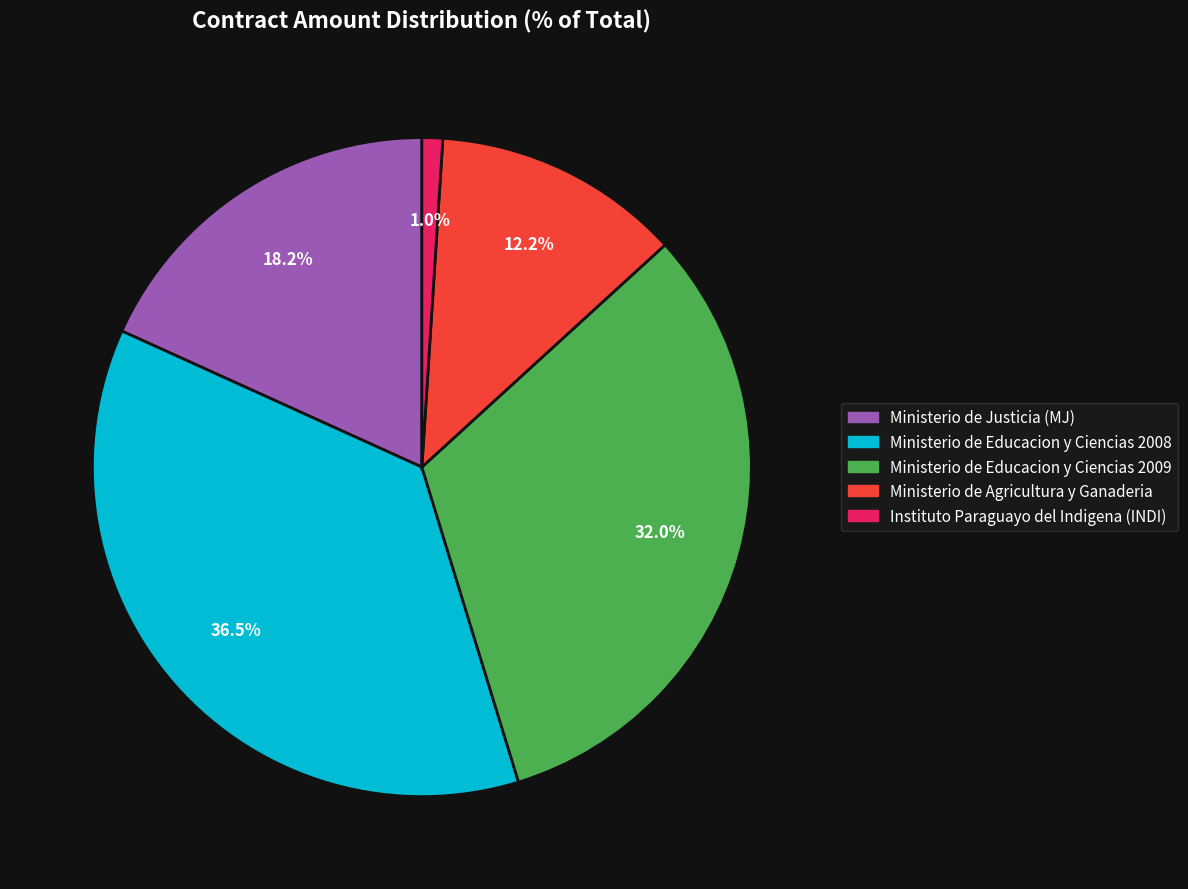

Is it true that Ministerio de Educacion y Ciencias 2009 is 38% of the pie?

False